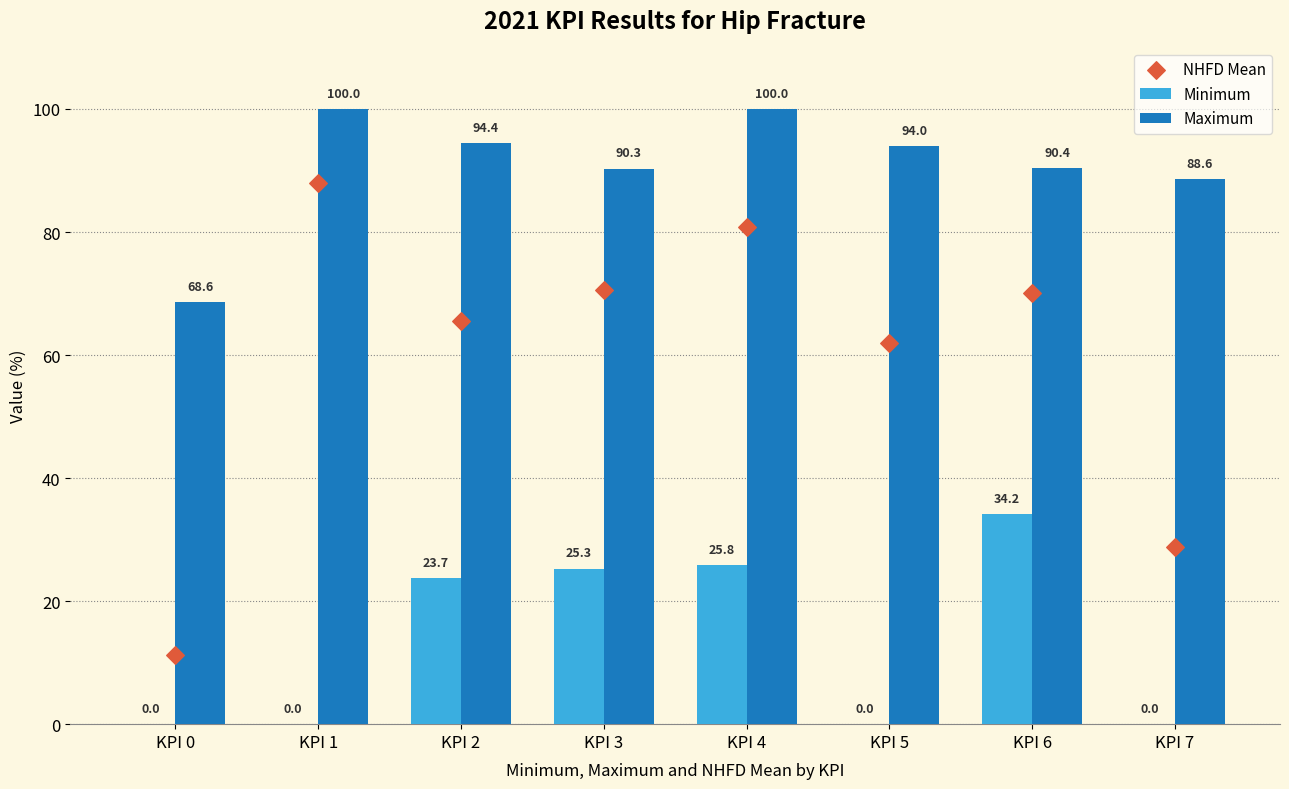

What are all the series names shown in the legend?

Minimum, Maximum, NHFD Mean